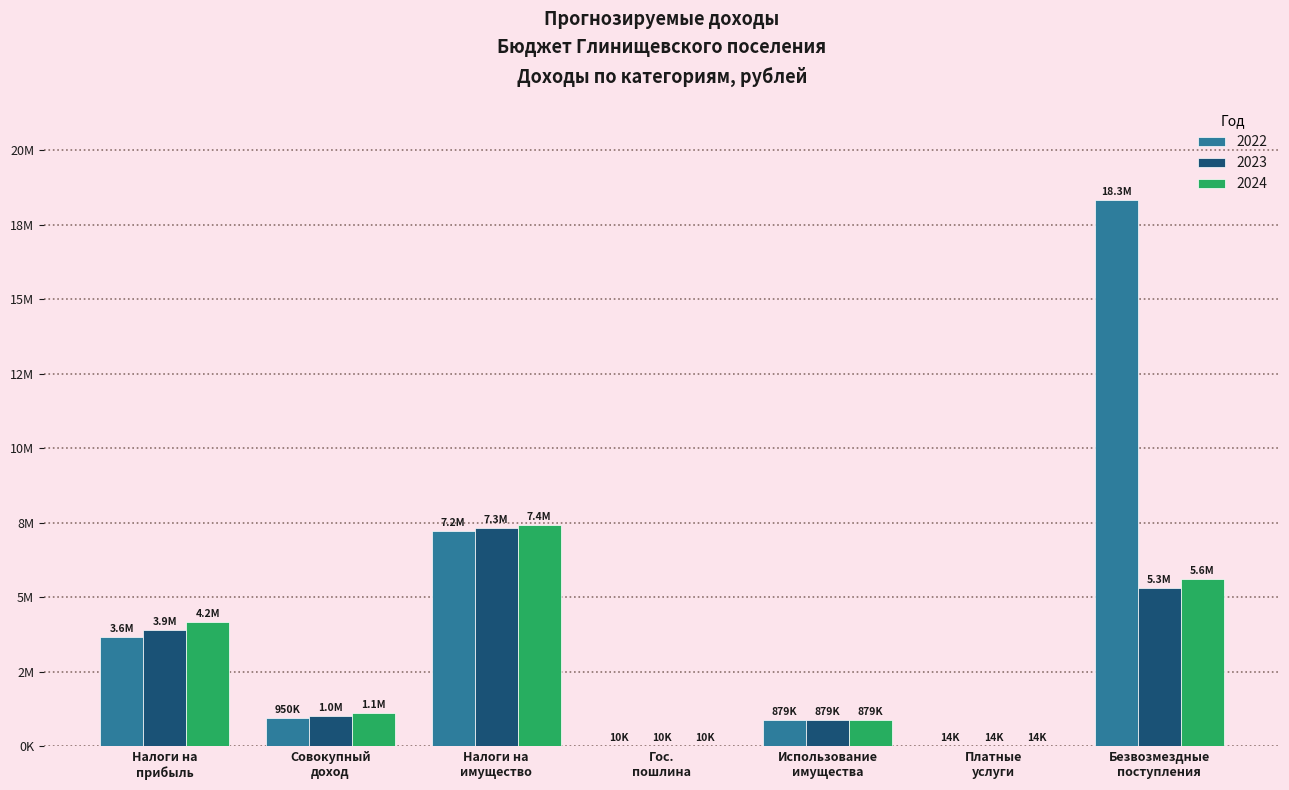

Does the chart contain stacked bars?

No